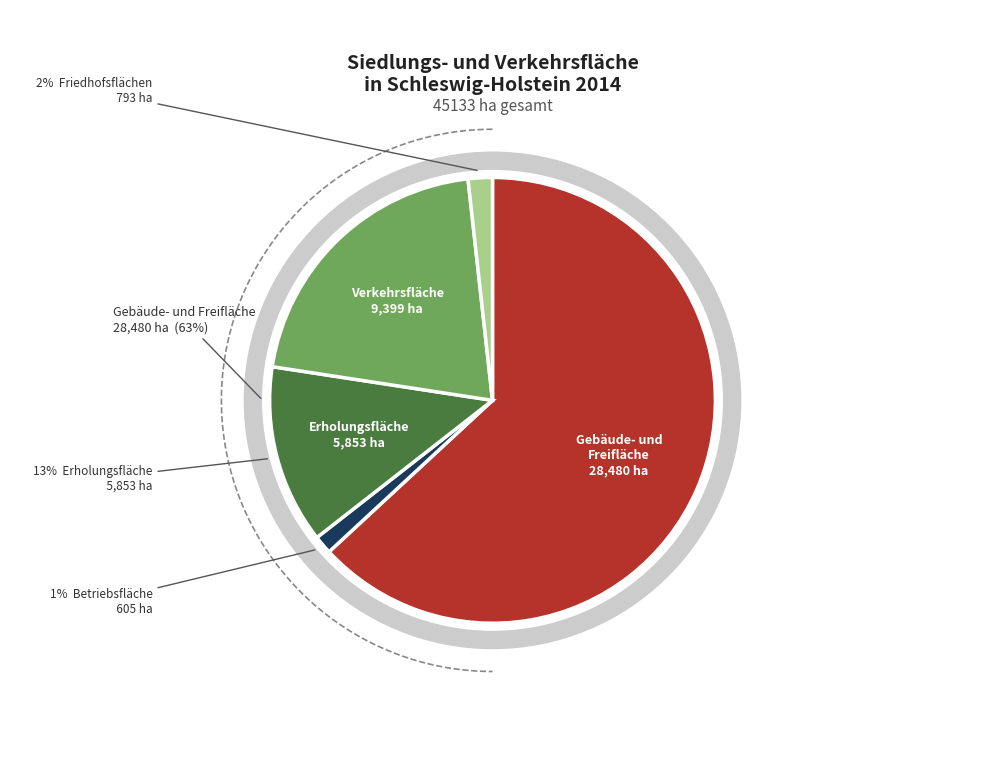

Does any single category account for the majority?

No